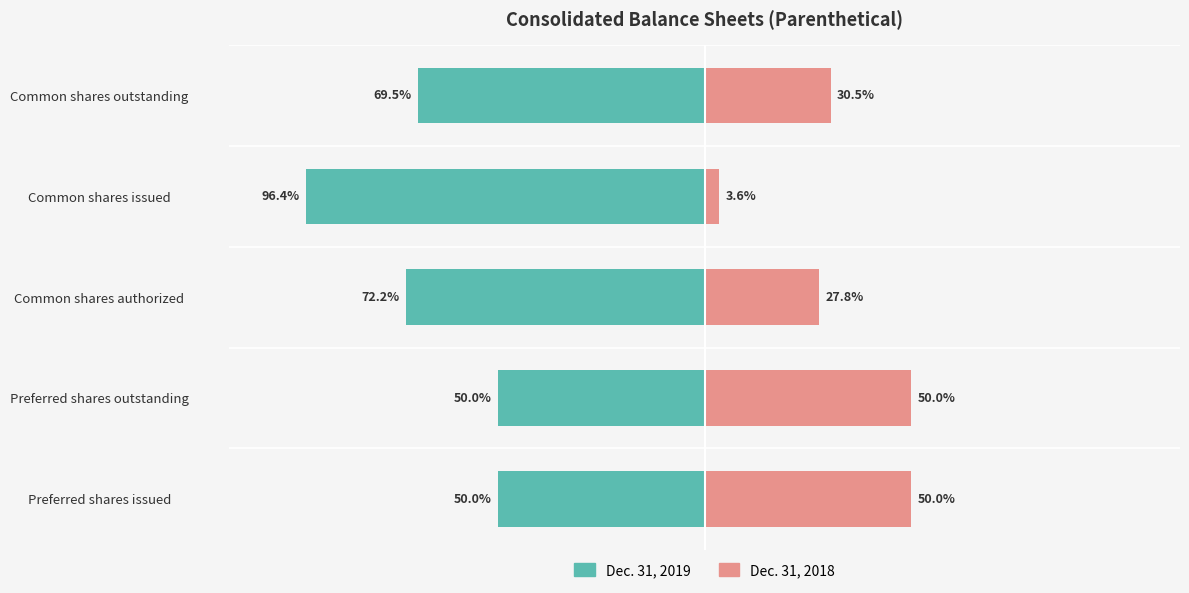

What is the maximum value for Dec. 31, 2018?

50.0